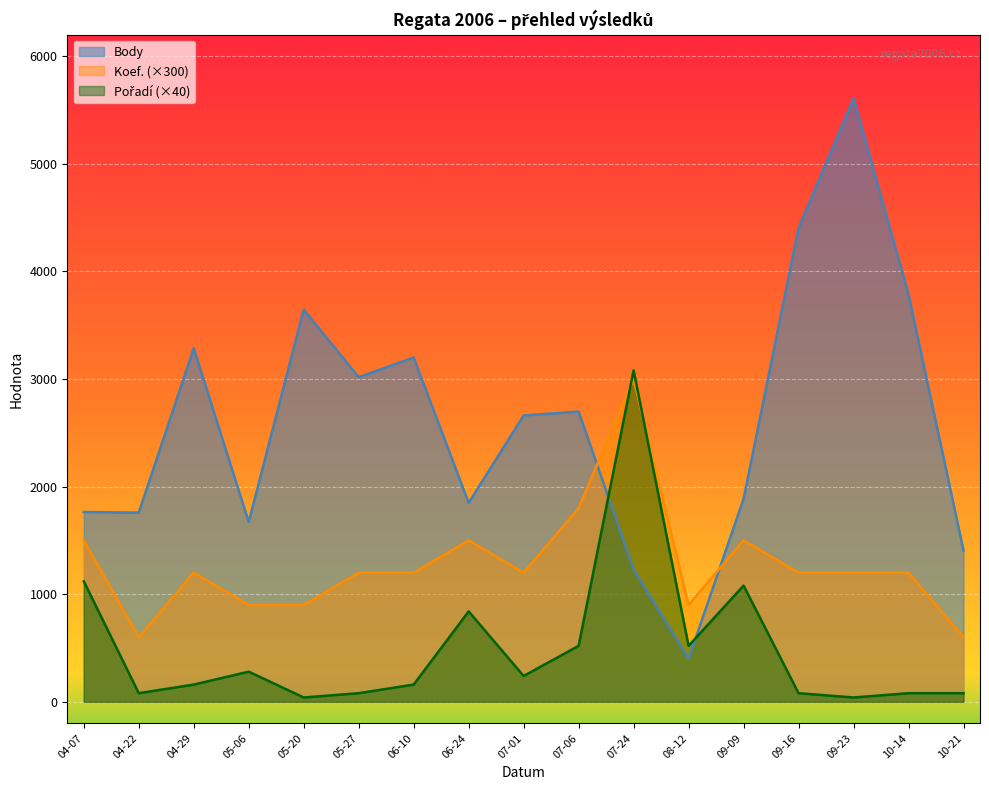

How many lines are shown in the chart?

3